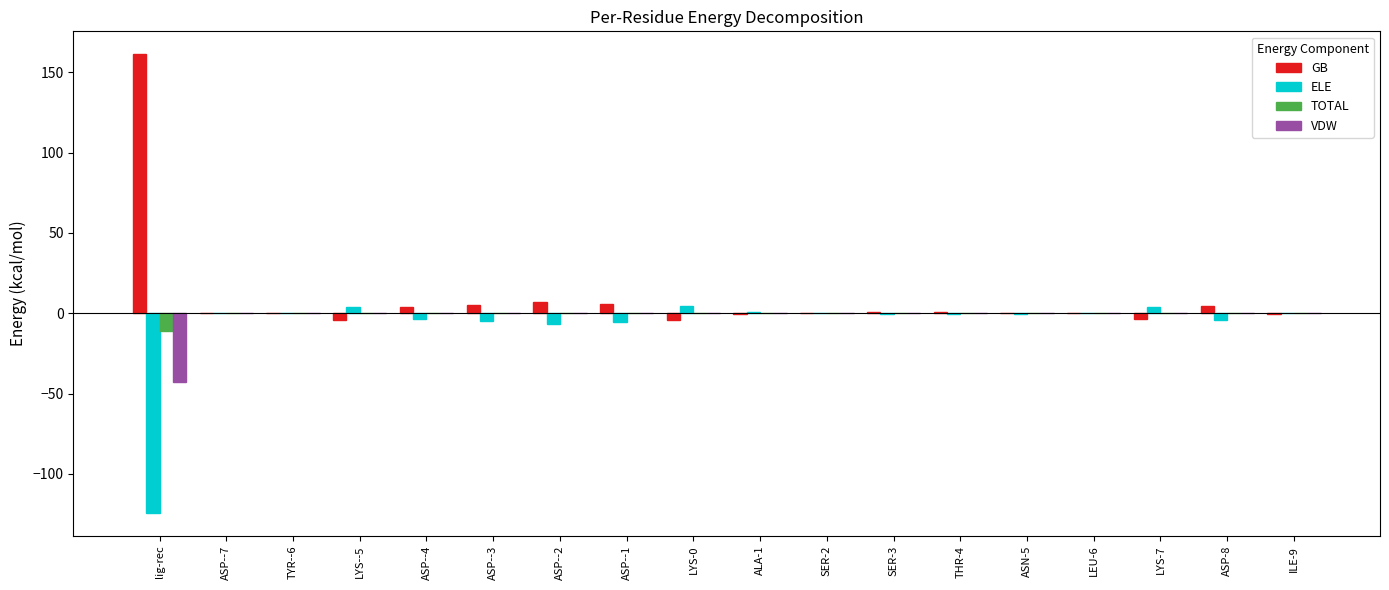

Which series has the widest spread of values?

GB